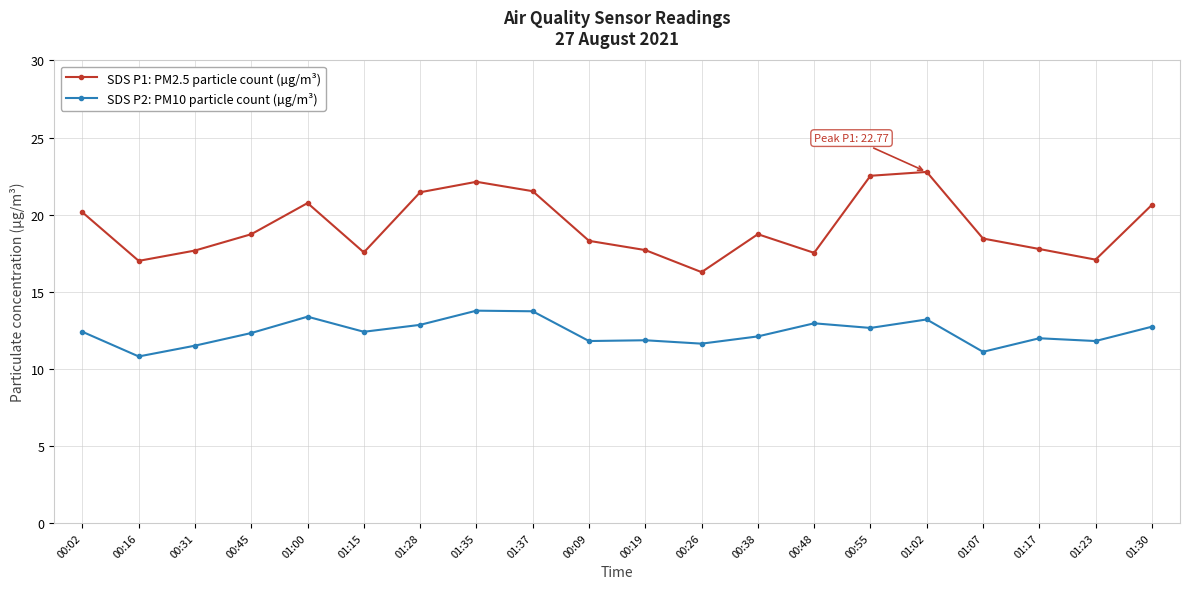

What is the difference between the highest and lowest values at 00:38?

6.6